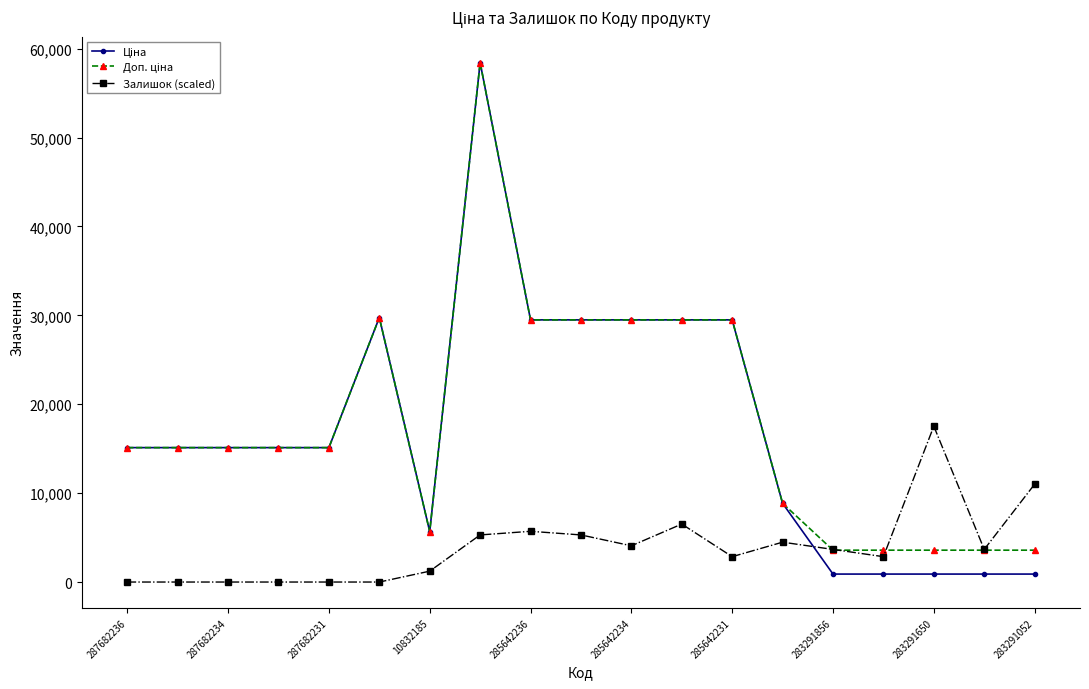

True or false: Залишок (scaled) has more than 0 interior local peaks.

True